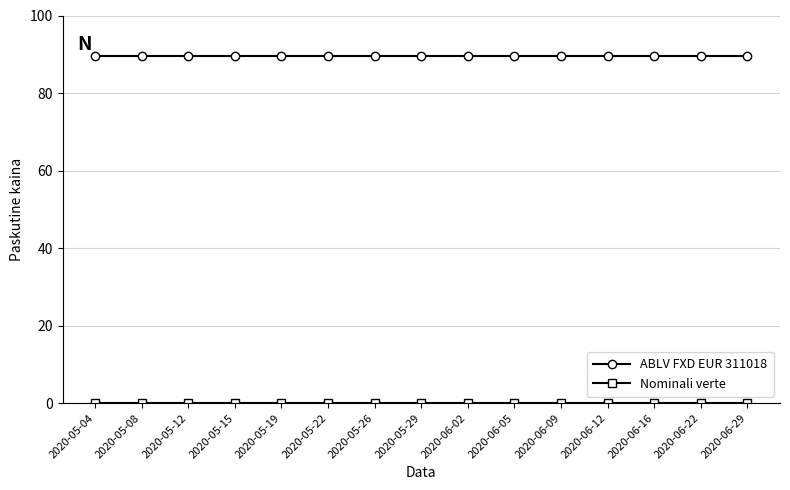

What is the maximum value shown in the chart?

89.4